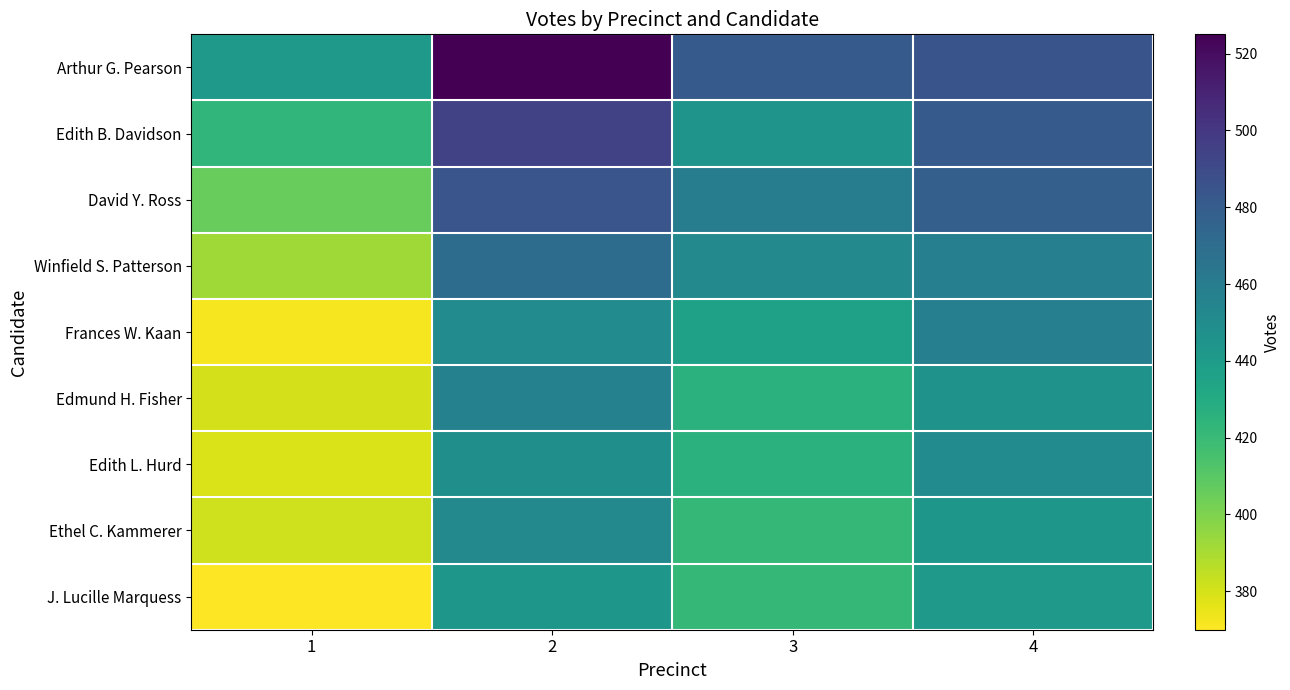

How many distinct data groups are displayed?

9